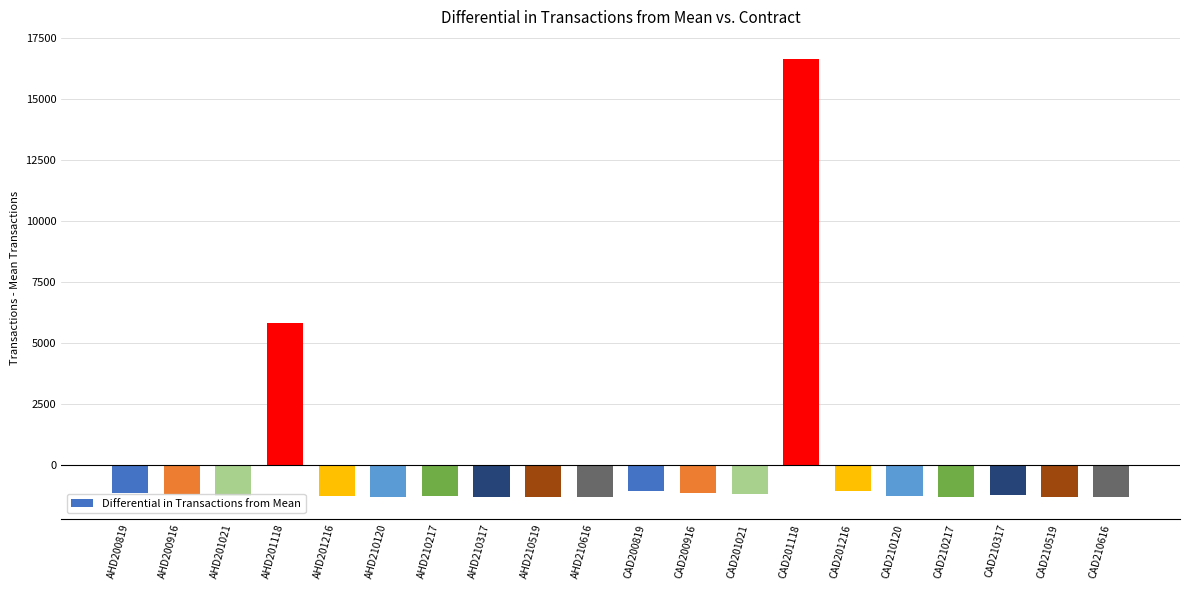

What is the label of the 16th bar from the right?

AHD201216